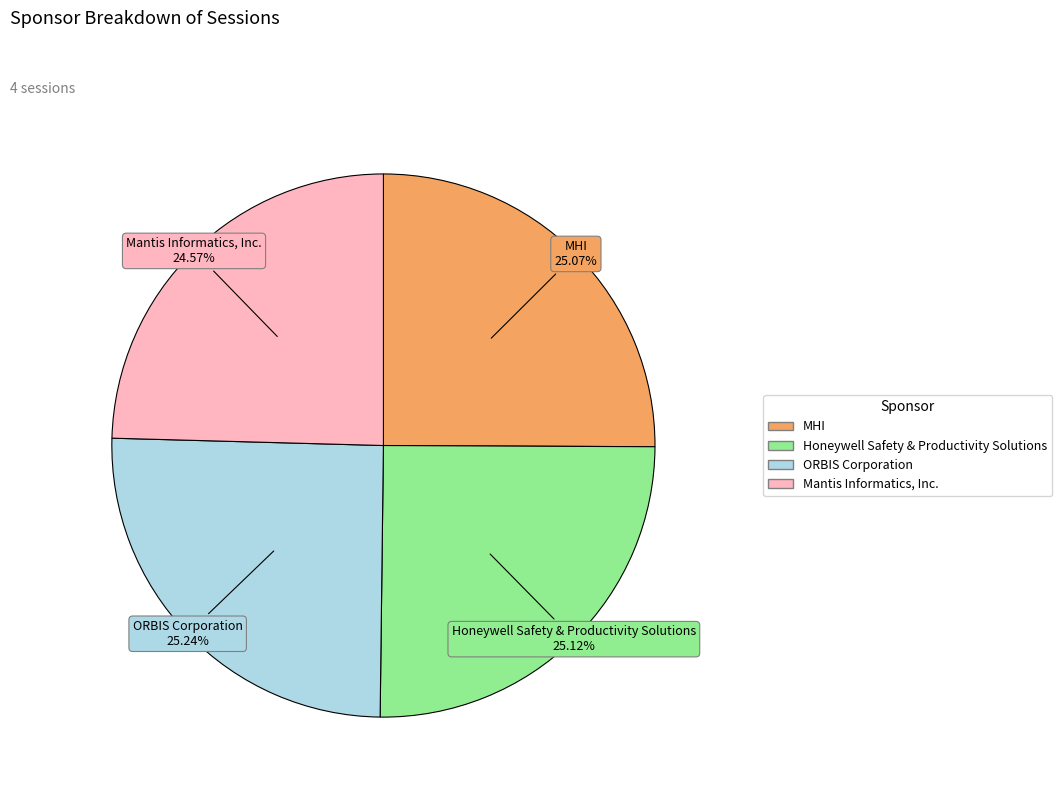

Is Mantis Informatics, Inc. the majority of the pie?

No